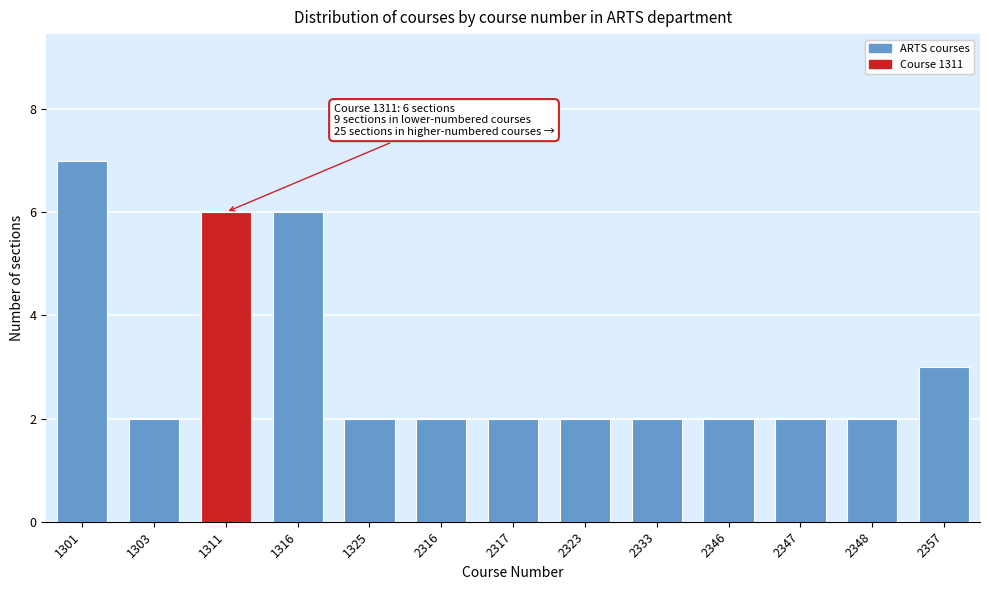

Reading left to right, what are all the values shown in this chart?

7	2	6	6	2	2	2	2	2	2	2	2	3